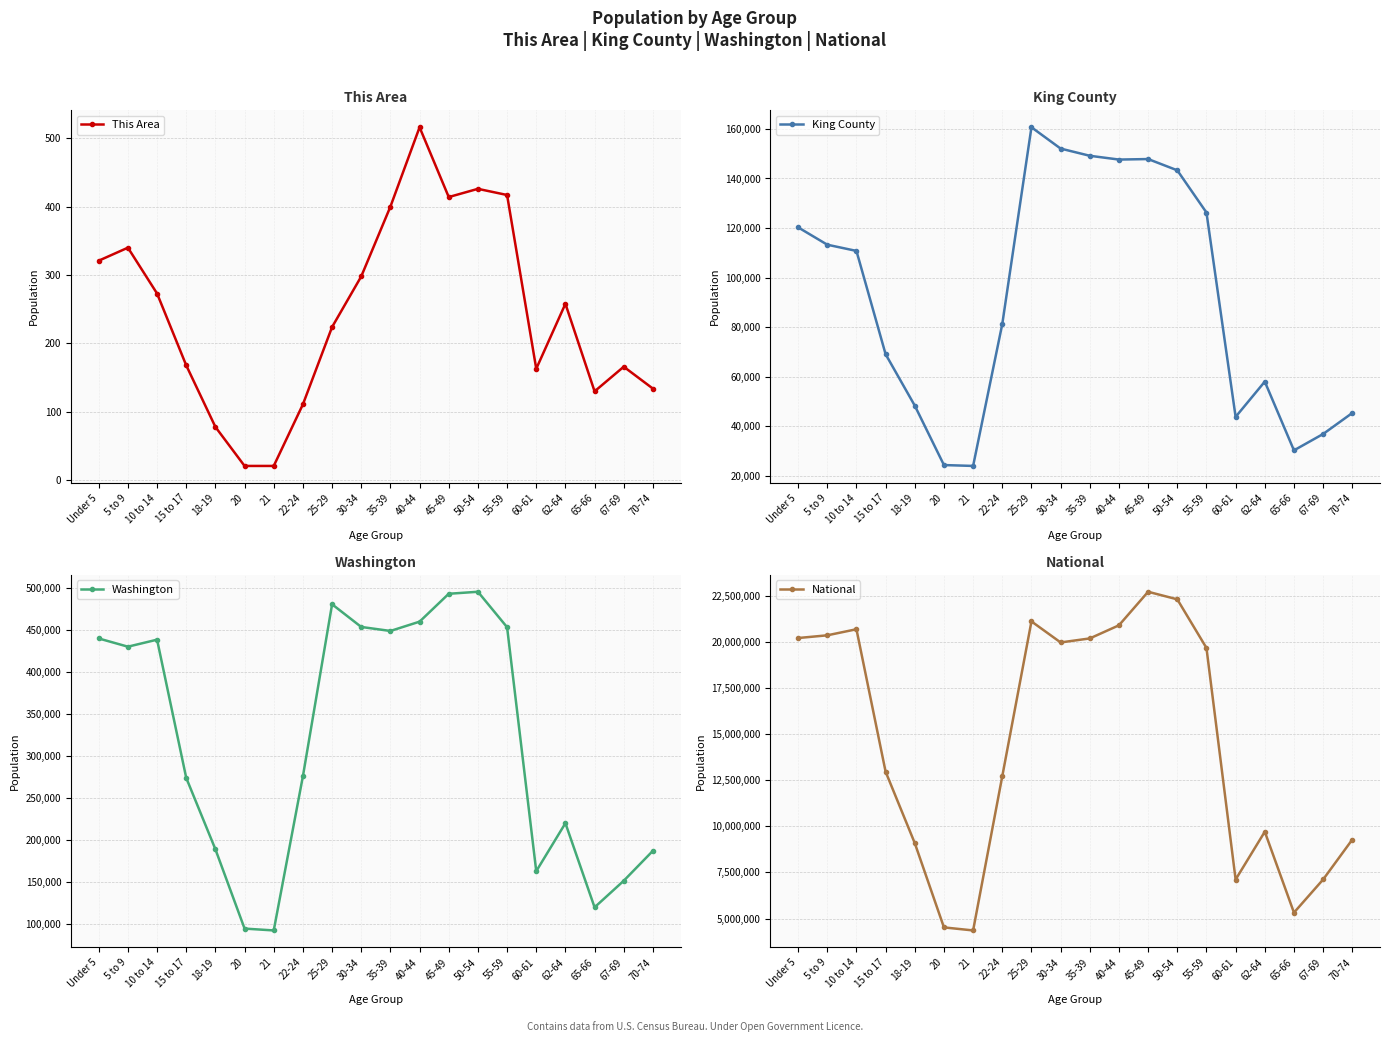

At which category does Washington reach its first local valley?

5 to 9